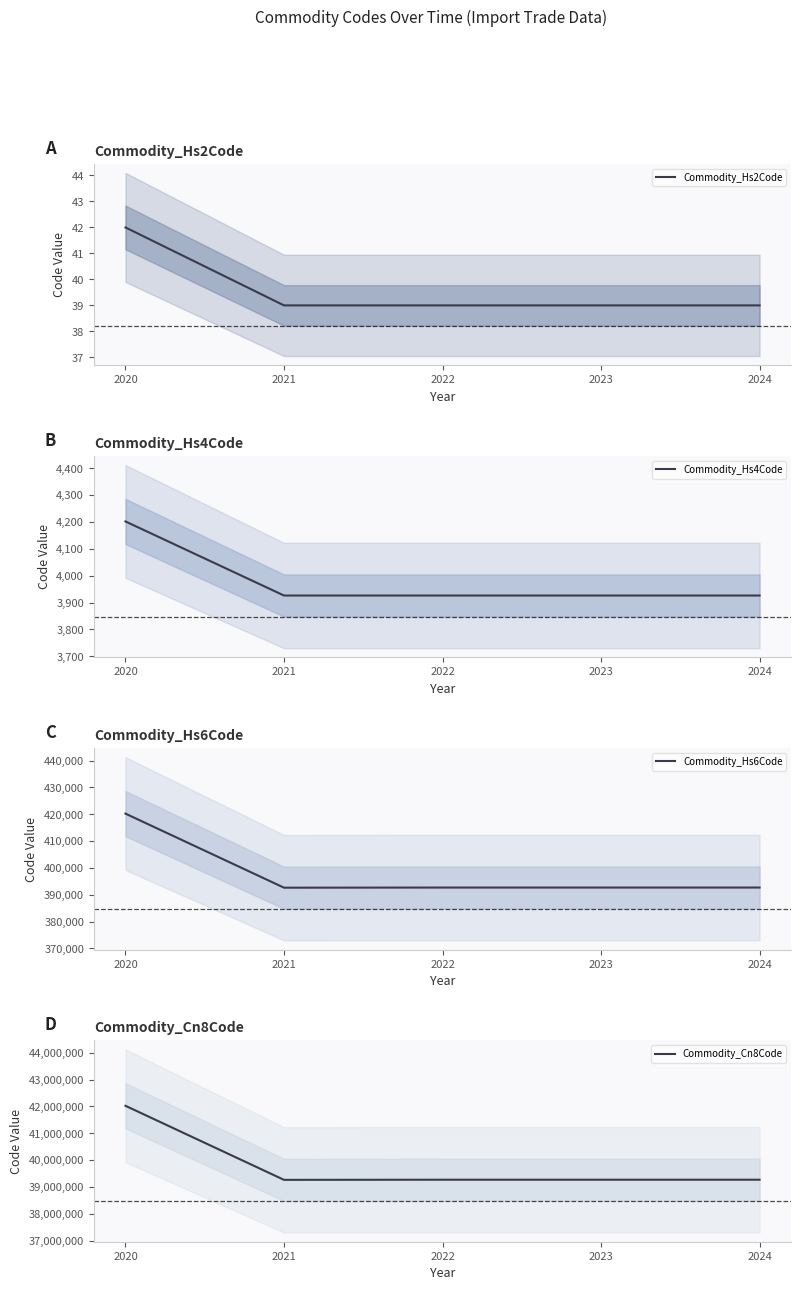

Is the value of Commodity_Hs6Code at 2021 greater than the value of Commodity_Hs4Code at 2021?

Yes